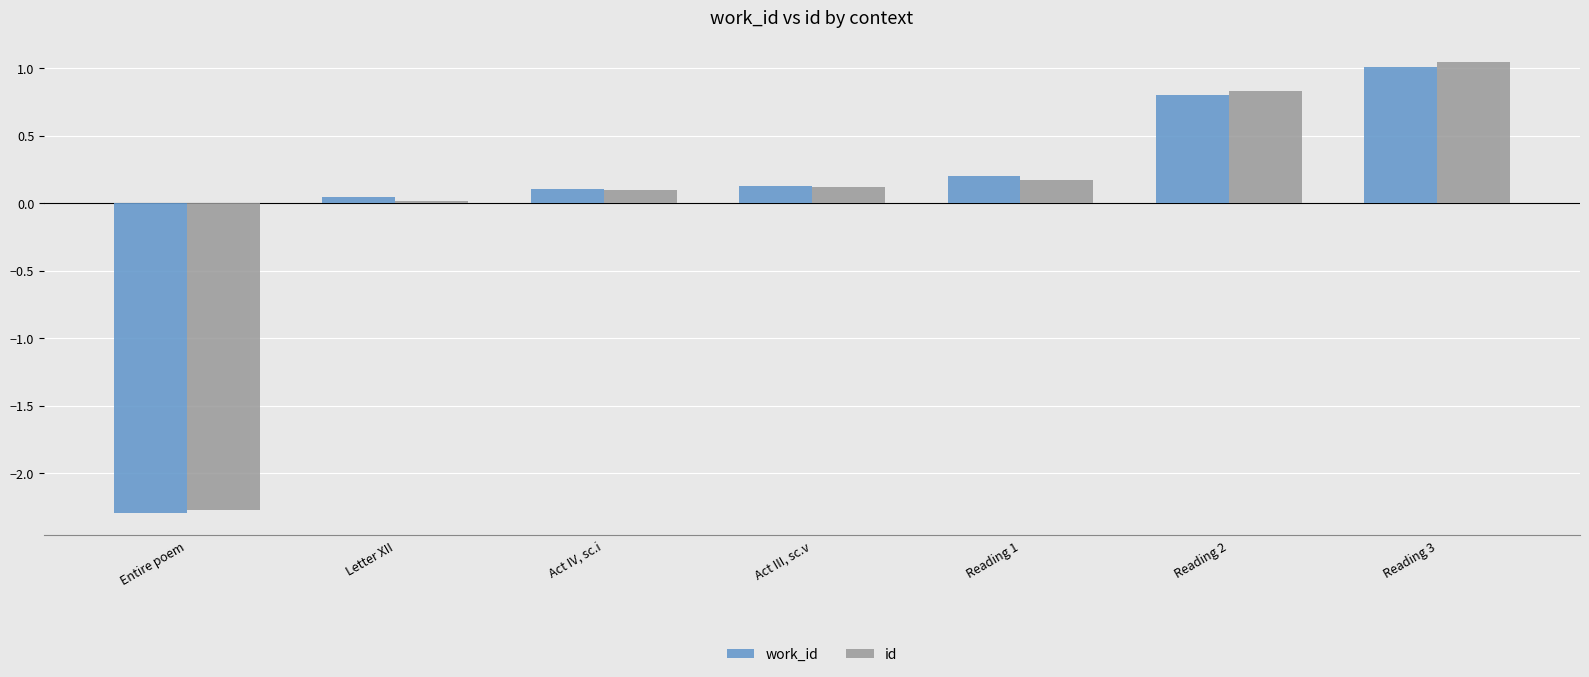

How many positive values does the work_id series have?

6